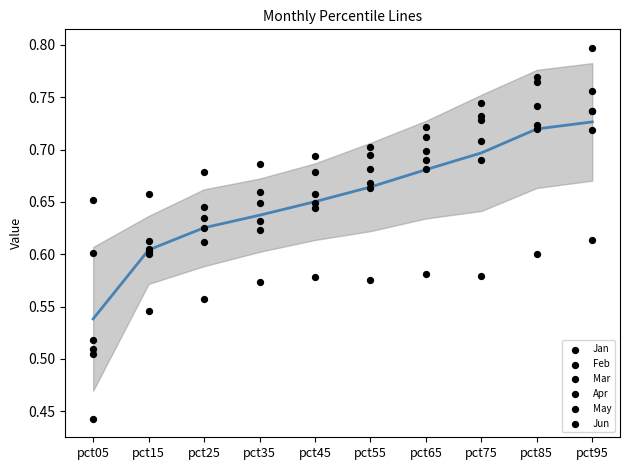

Which series reaches the maximum Y coordinate?

Jan